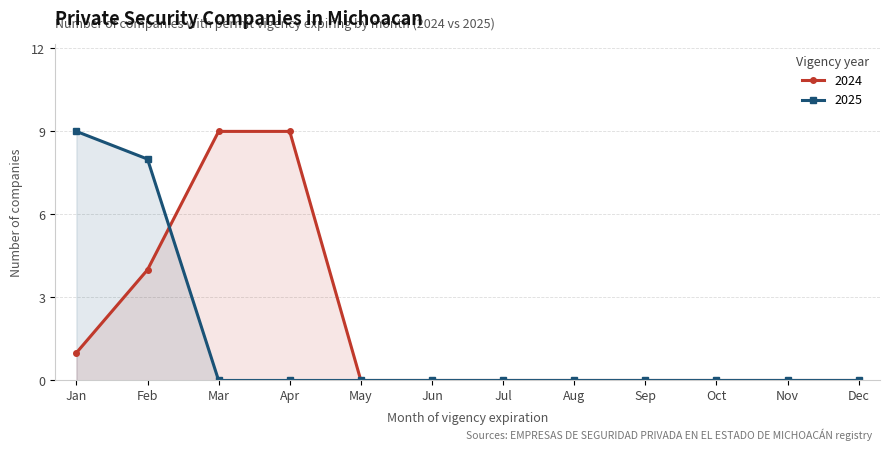

Which has a higher value, 2024-09 or 2024-12?

2024-12